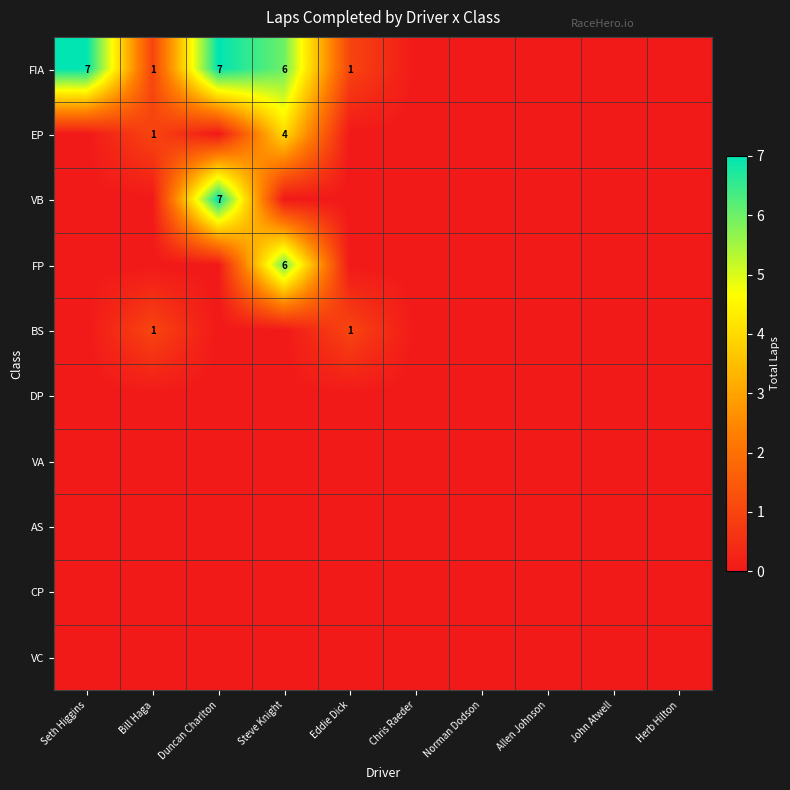

Which has a higher value, Eddie Dick or Norman Dodson?

Eddie Dick